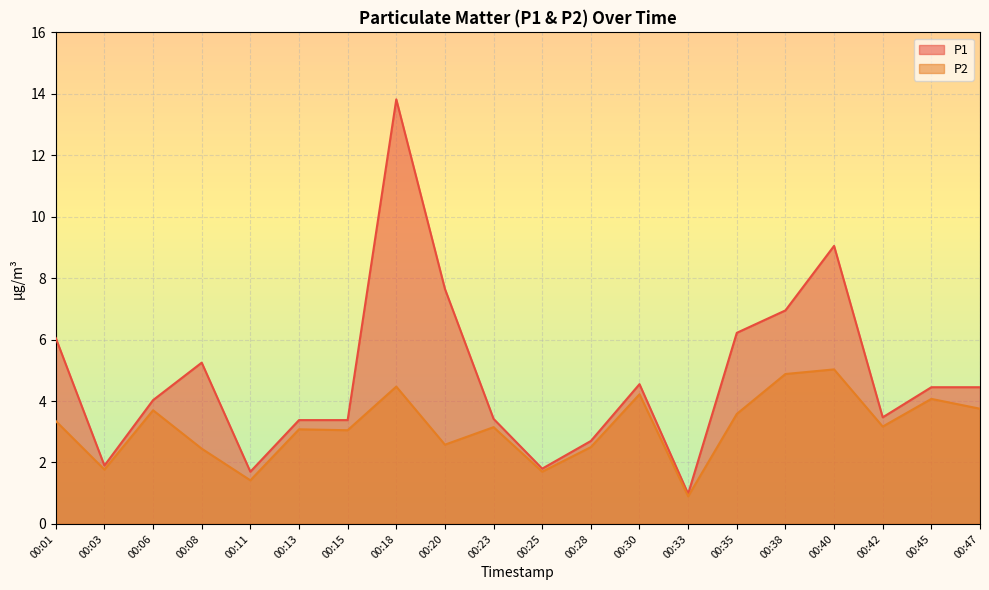

True or false: P1 and P2 cross at least once.

False